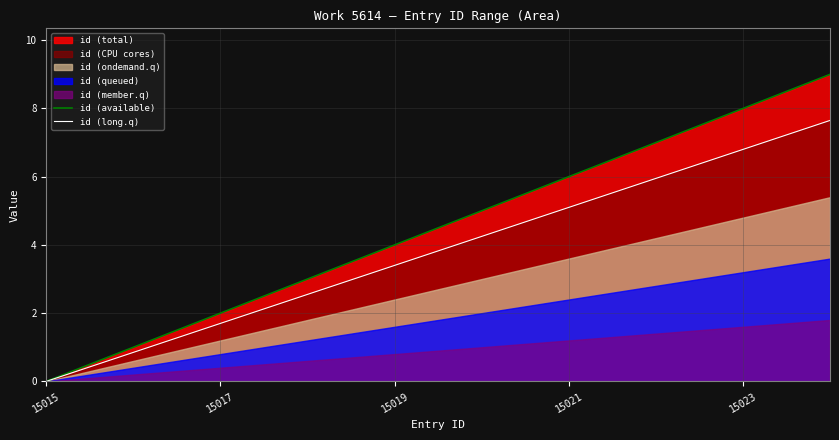

Is it true that id (available) equals 4.0 at 15019?

True